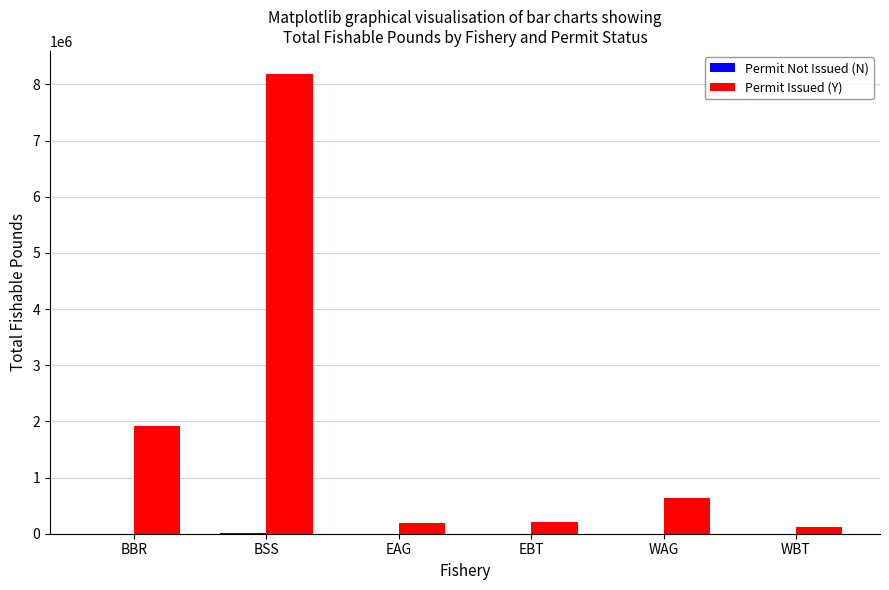

Between WAG and WBT, which series saw the biggest shift?

Permit Issued (Y)